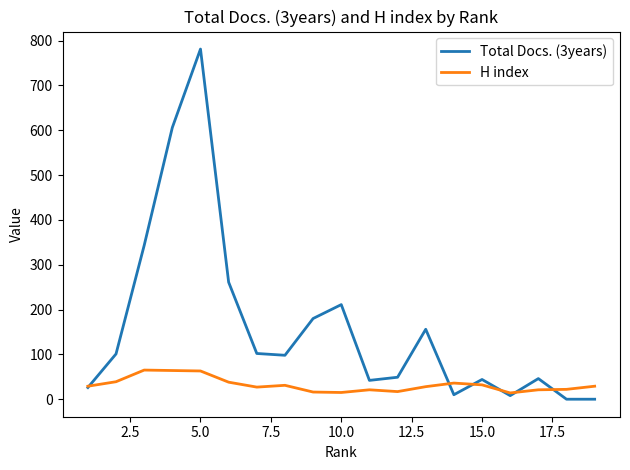

What is the sum of all Total Docs. (3years) values?

3064